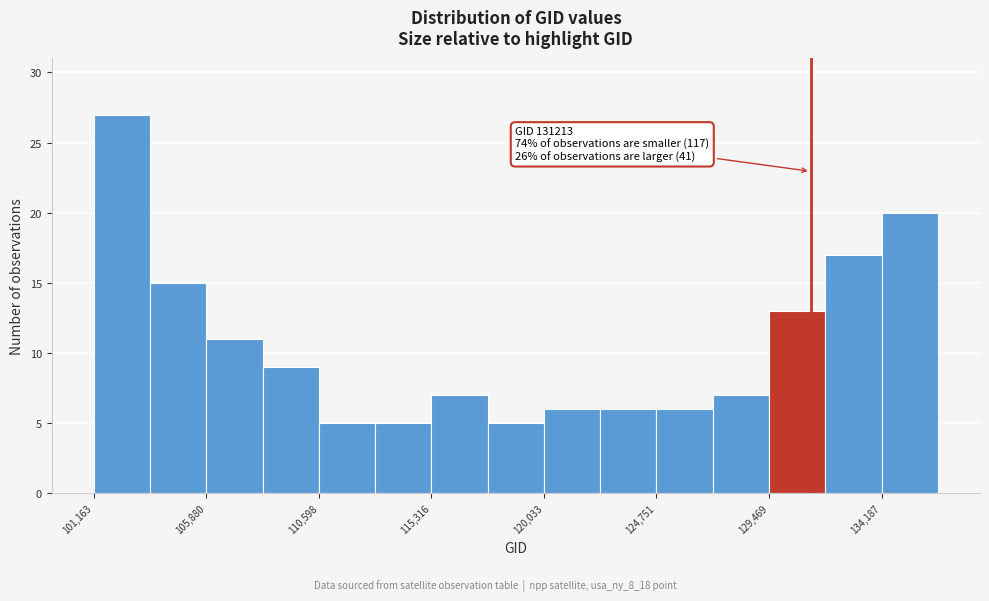

Which range on the x-axis has the tallest bar?

101000 to 103500